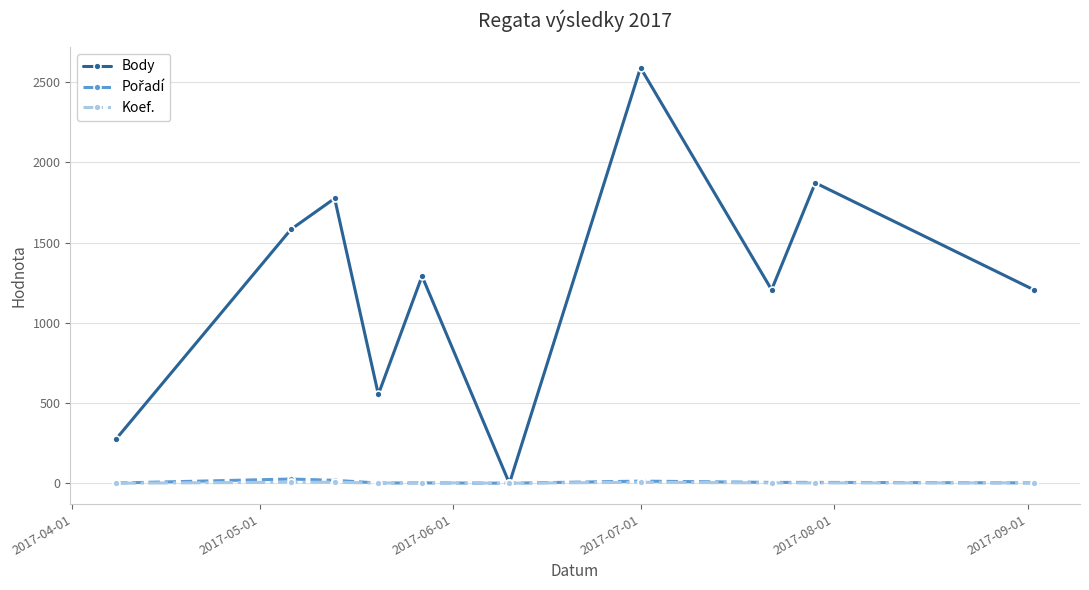

What is the greatest value displayed?

2589